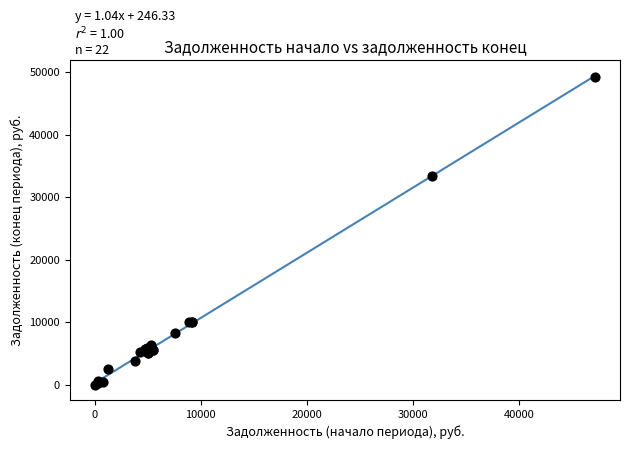

What Y value in the scatter plot is closest to 24598?

33383.3